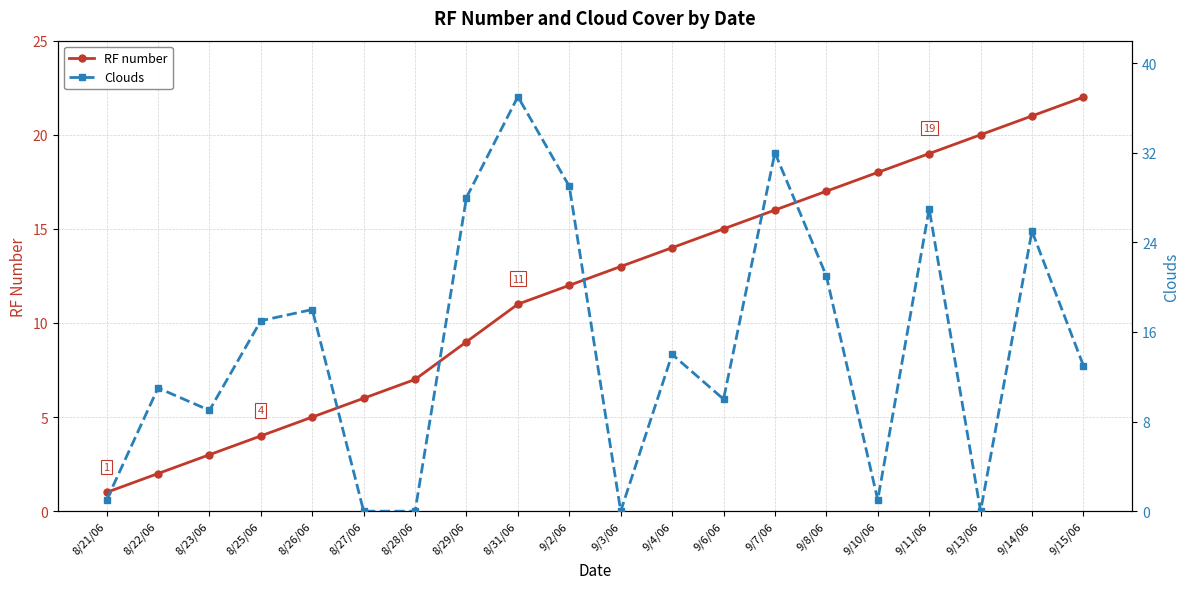

What value does the RF number series have at 8/23/06?

3